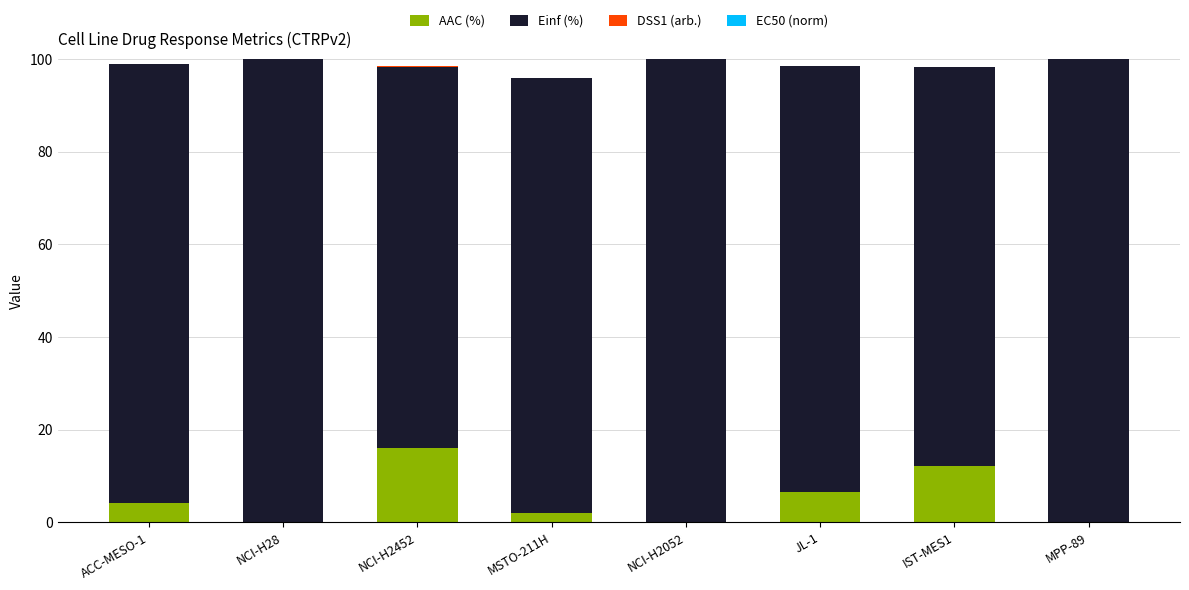

True or false: AAC (%) has a value of 6.4 at NCI-H2452.

False